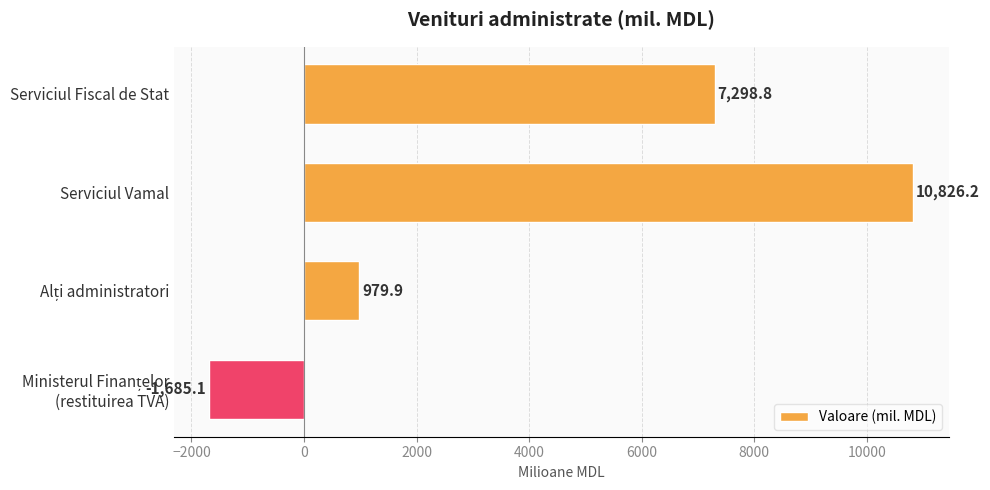

Reading top to bottom, list all the values displayed in this chart.

7298.8	10826.2	979.9	-1685.1